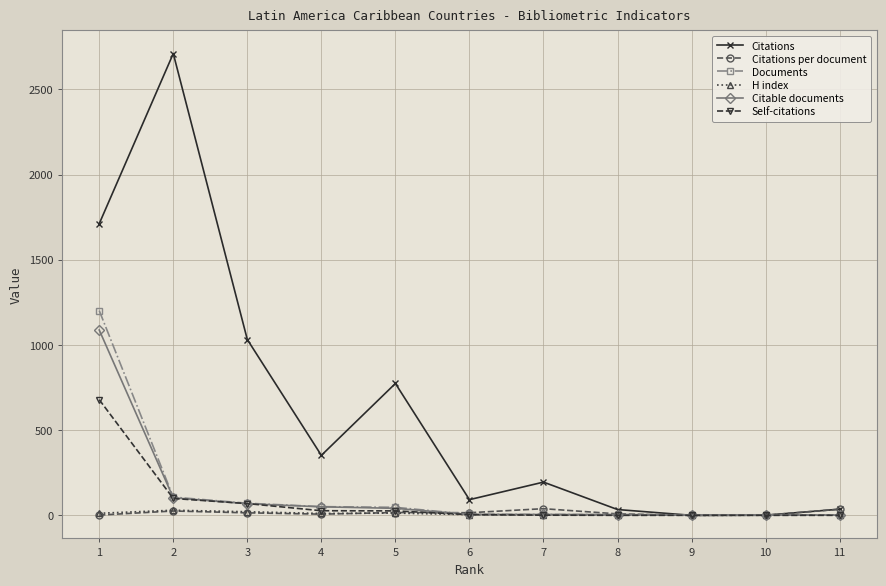

What is the highest value of the Self-citations series?

679.0